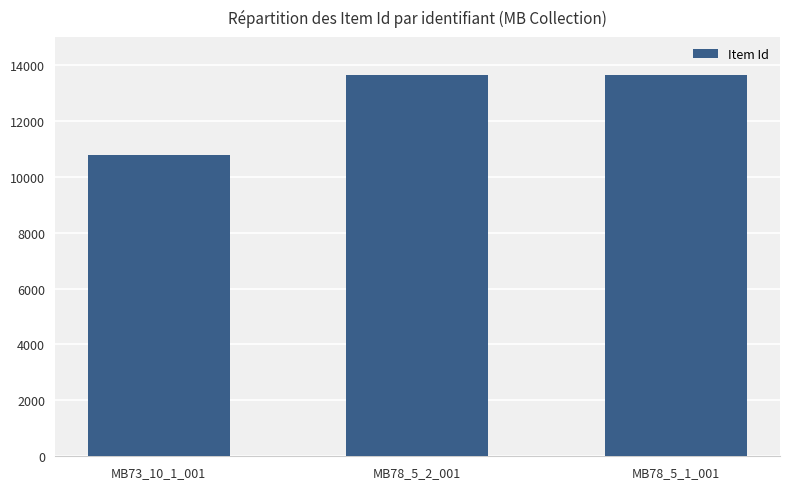

How many values are below 13640?

1